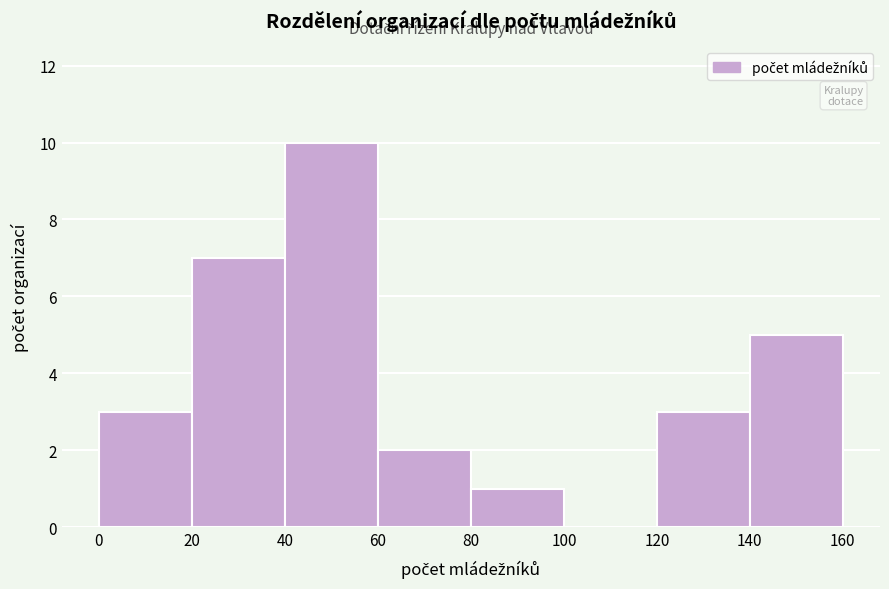

Reading left to right, transcribe this chart: for each bar, give the range it covers on the x-axis and its height. The values are not printed on the chart, so give them approximately, as read against the axis.

0 to 20: 3
20 to 40: 7
40 to 60: 10
60 to 80: 2
80 to 100: 1
100 to 120: 0
120 to 140: 3
140 to 160: 5